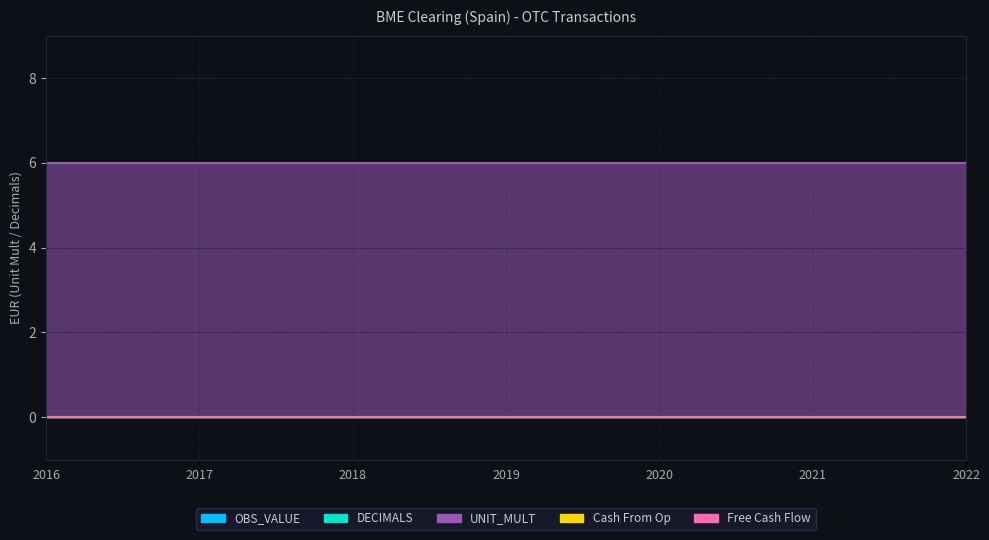

At how many categories does at least one series exceed 4?

7